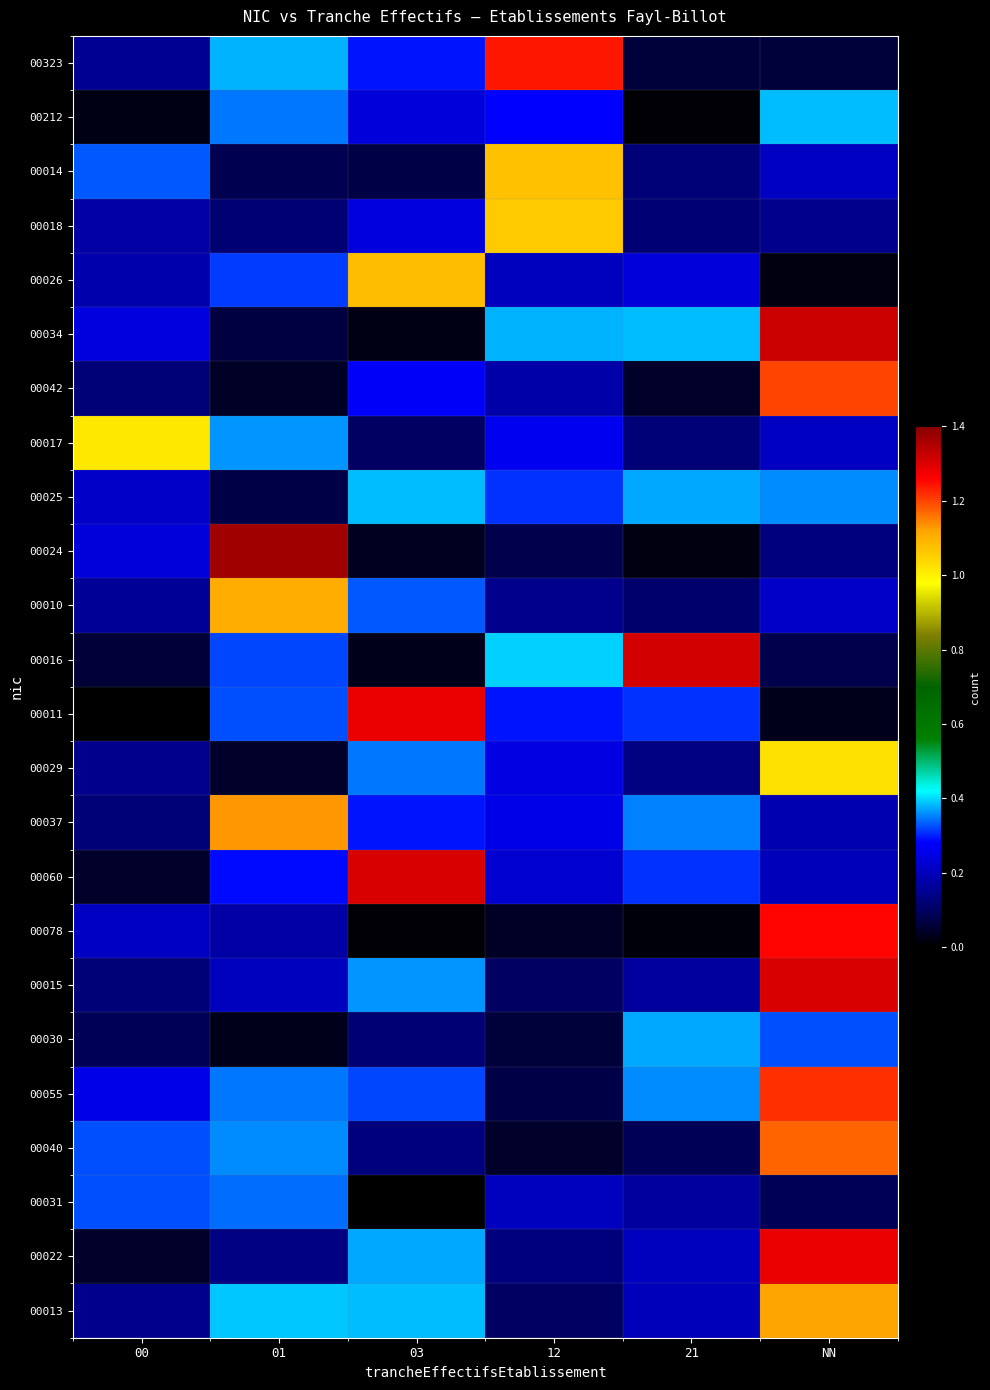

What is the total value across all series at 12?

7.4